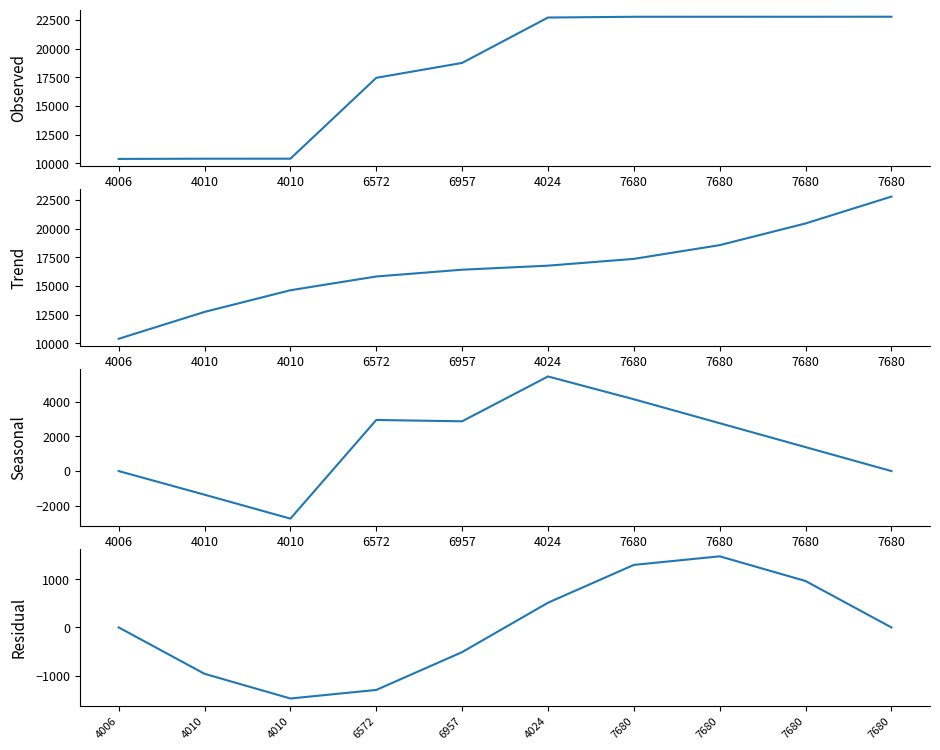

Is the value of Residual at 6572 greater than the value of Seasonal at 7680?

No